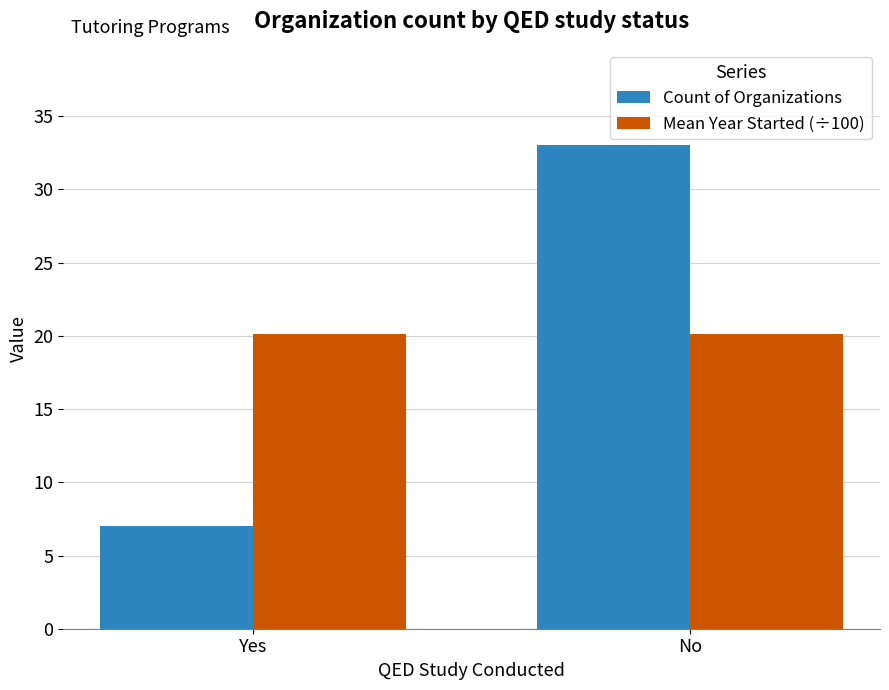

How many values in the Count of Organizations series are below 33?

1